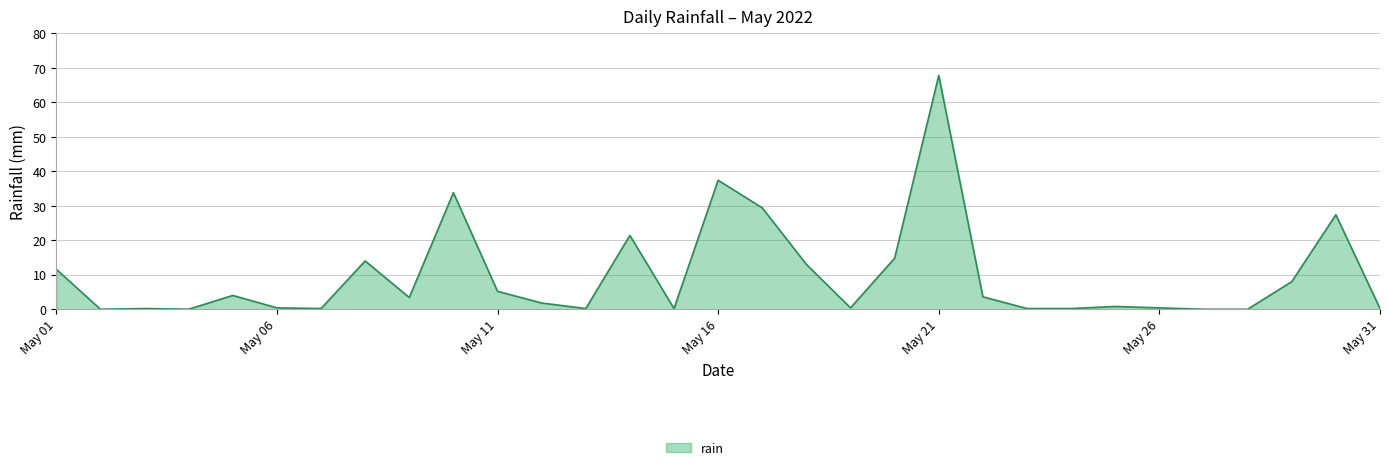

What is the greatest value displayed?

67.8